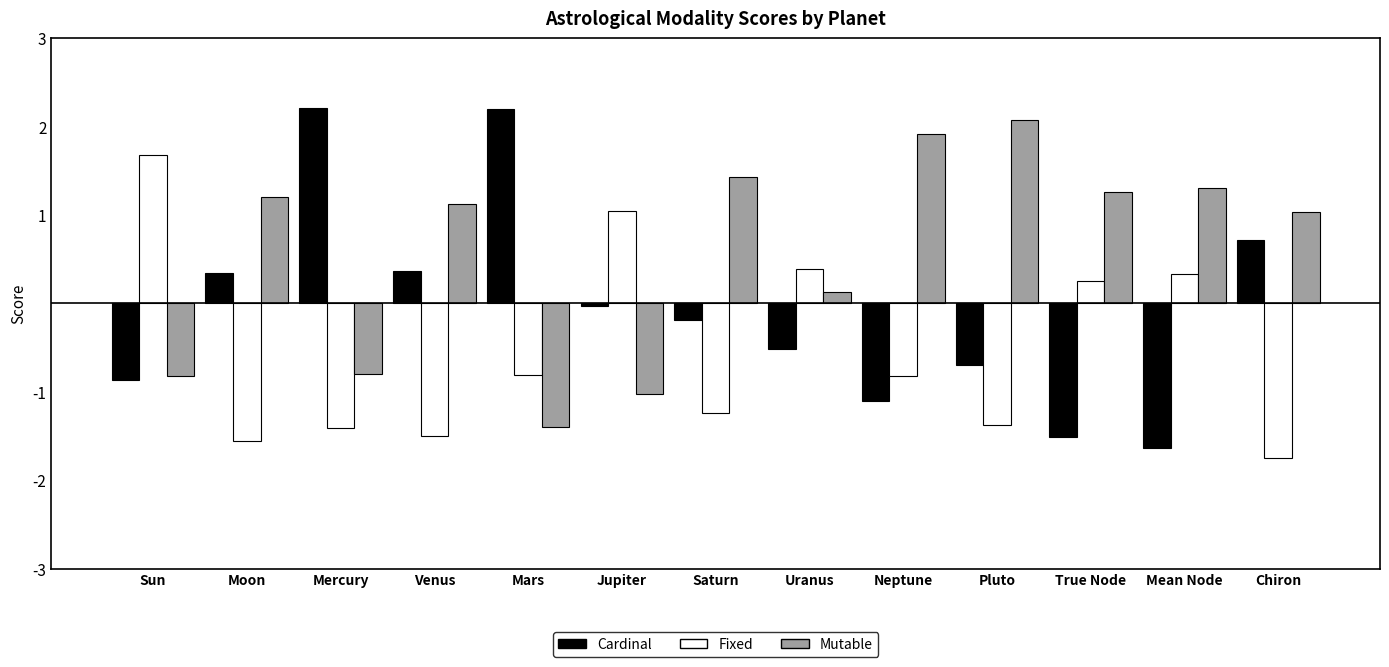

What is the smallest value displayed?

-1.8